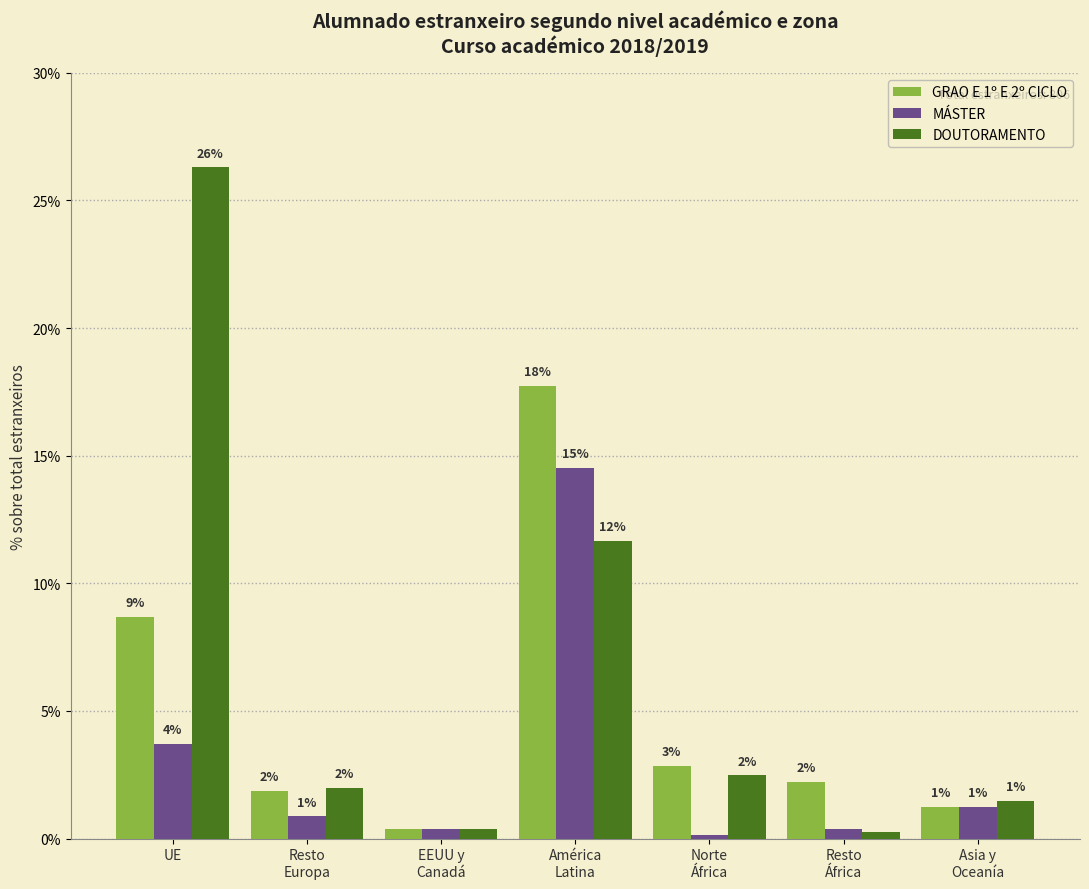

What is the label of the 5th bar from the right?

EEUU y
Canadá